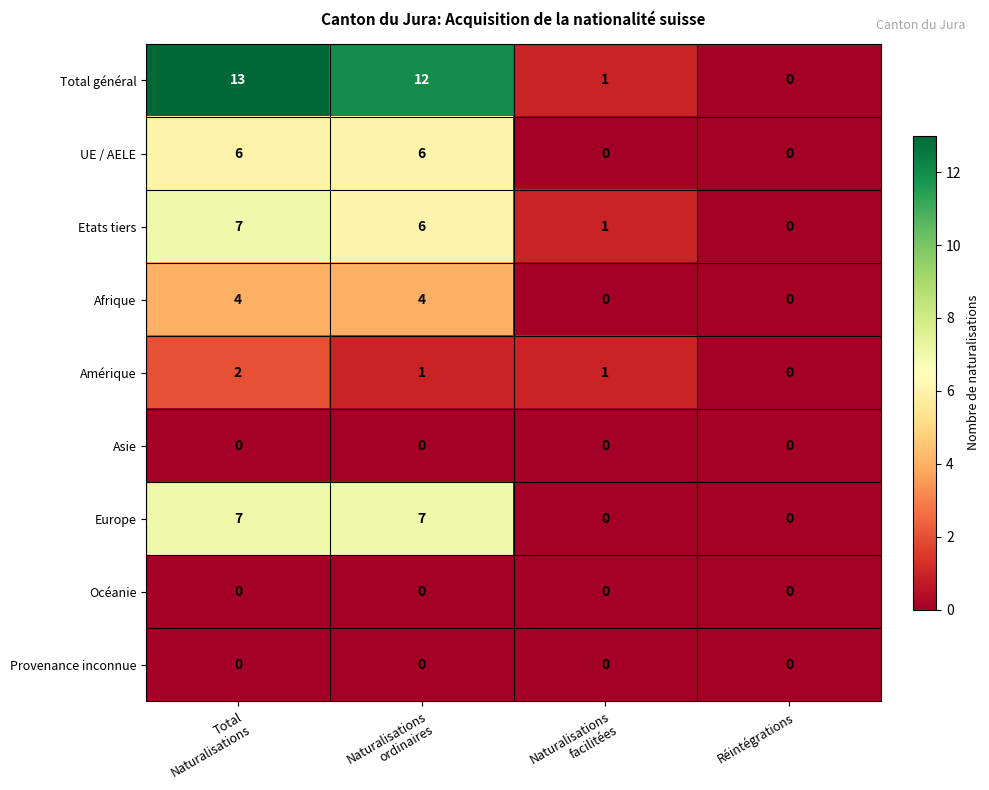

What is the greatest value displayed?

13